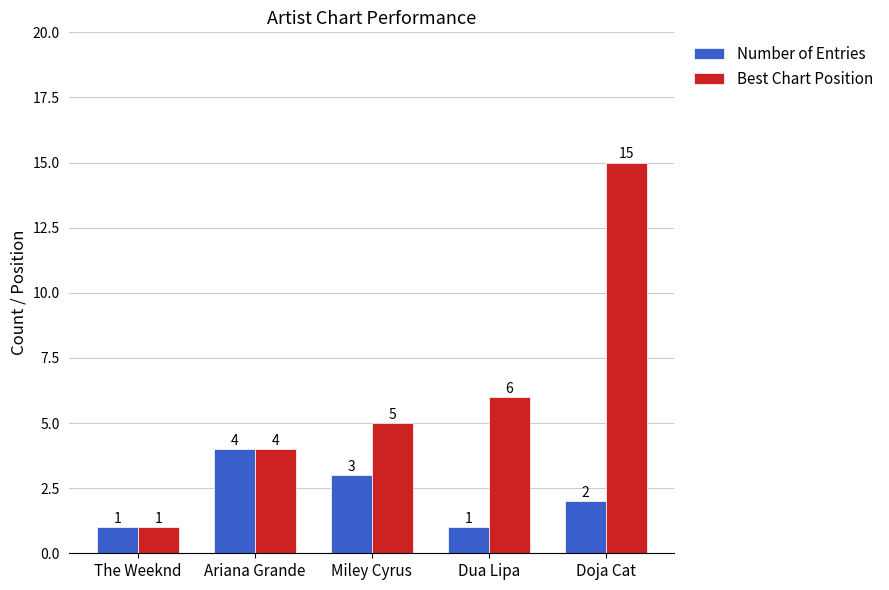

Which category has the highest value in the Number of Entries series?

Ariana Grande